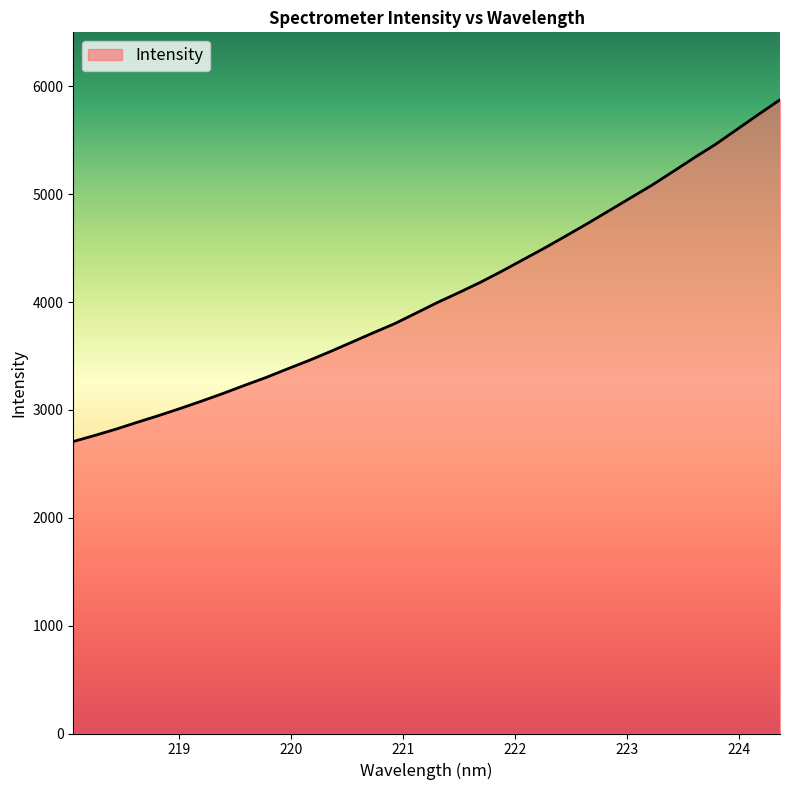

What is the difference between the maximum and minimum values?

3168.1